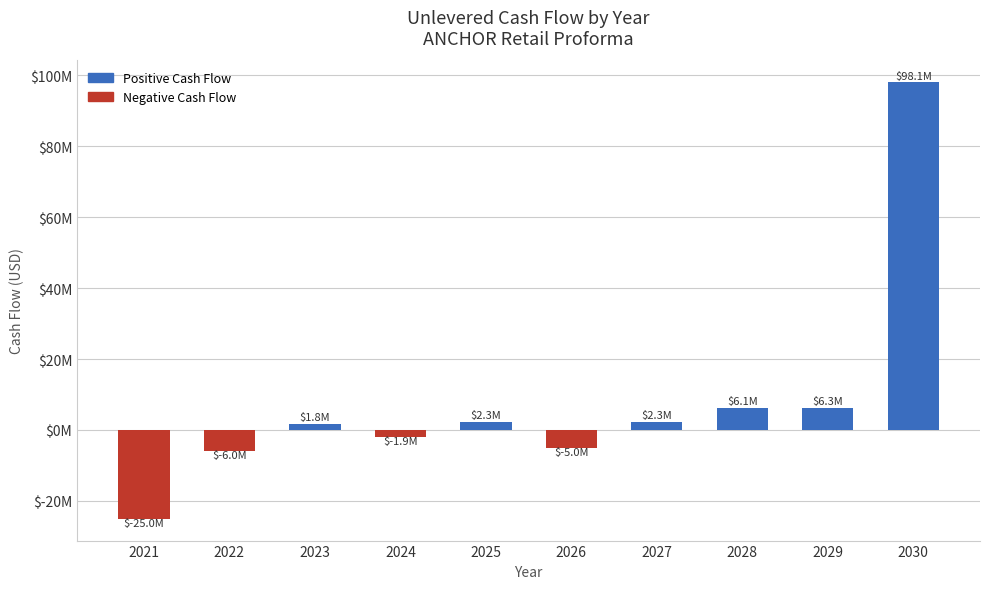

Where does the data first go above 2277471?

2025